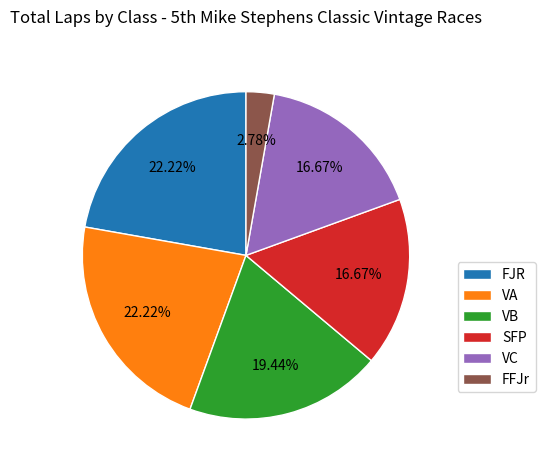

Approximately how many times larger is the value at VC compared to SFP?

1.0